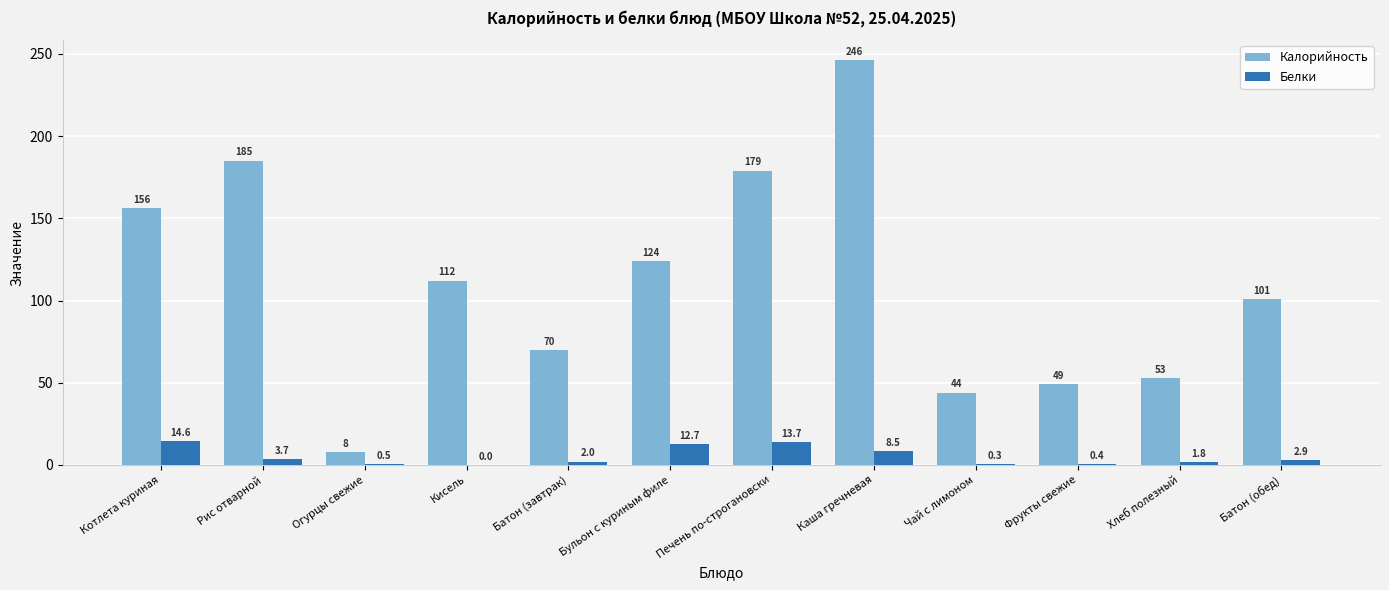

True or false: Белки has a value of 0.5 at Огурцы свежие.

True